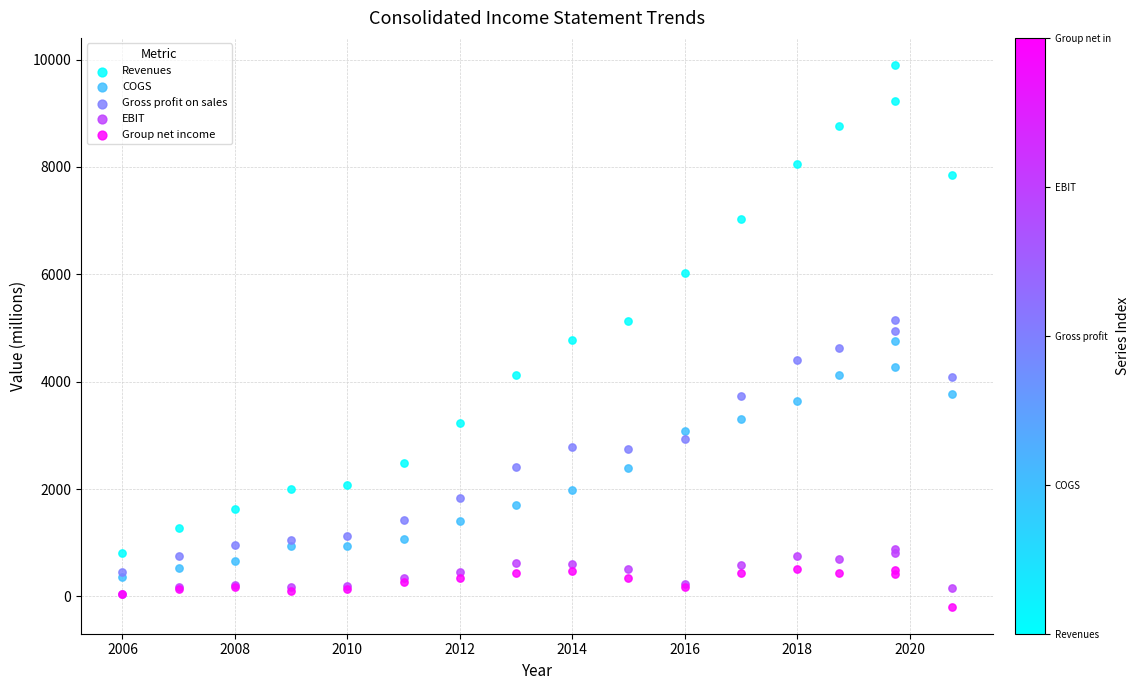

Which series has the largest Y range (max minus min)?

Revenues